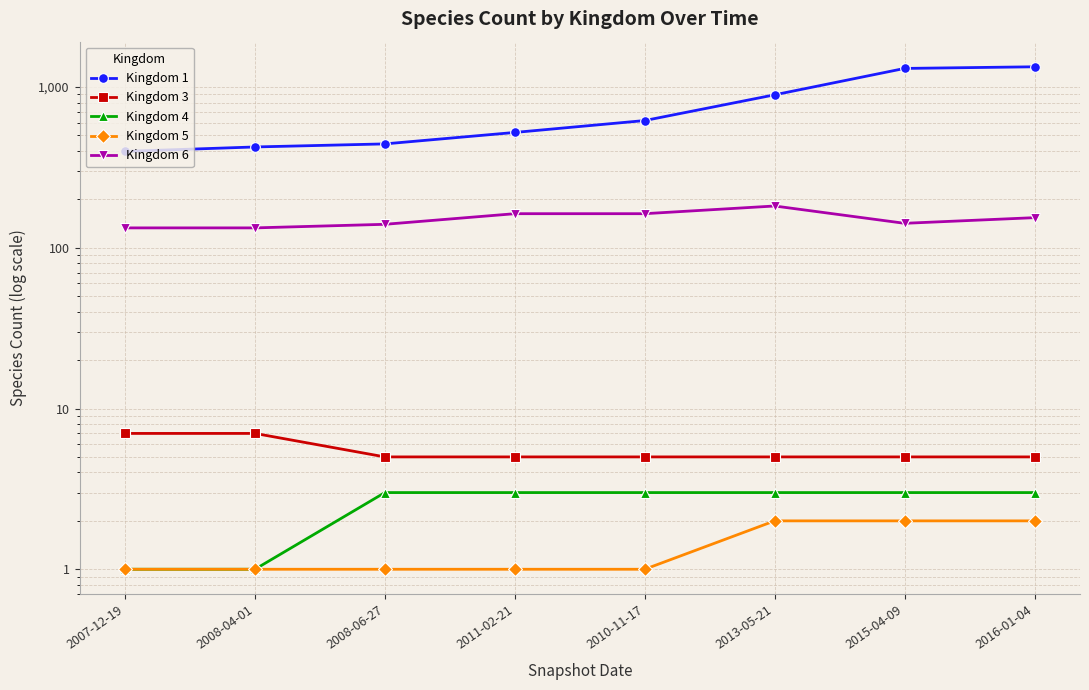

What is the smallest value displayed?

1